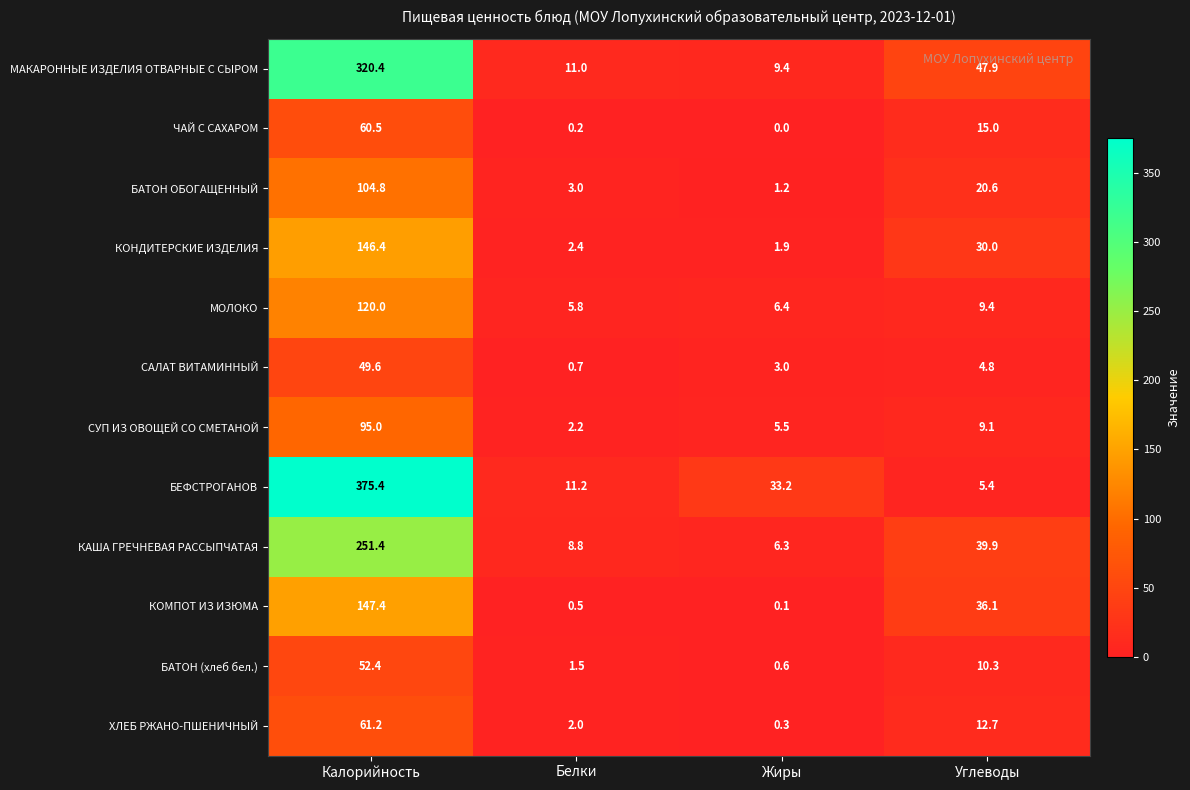

Count the number of categories in the chart.

4